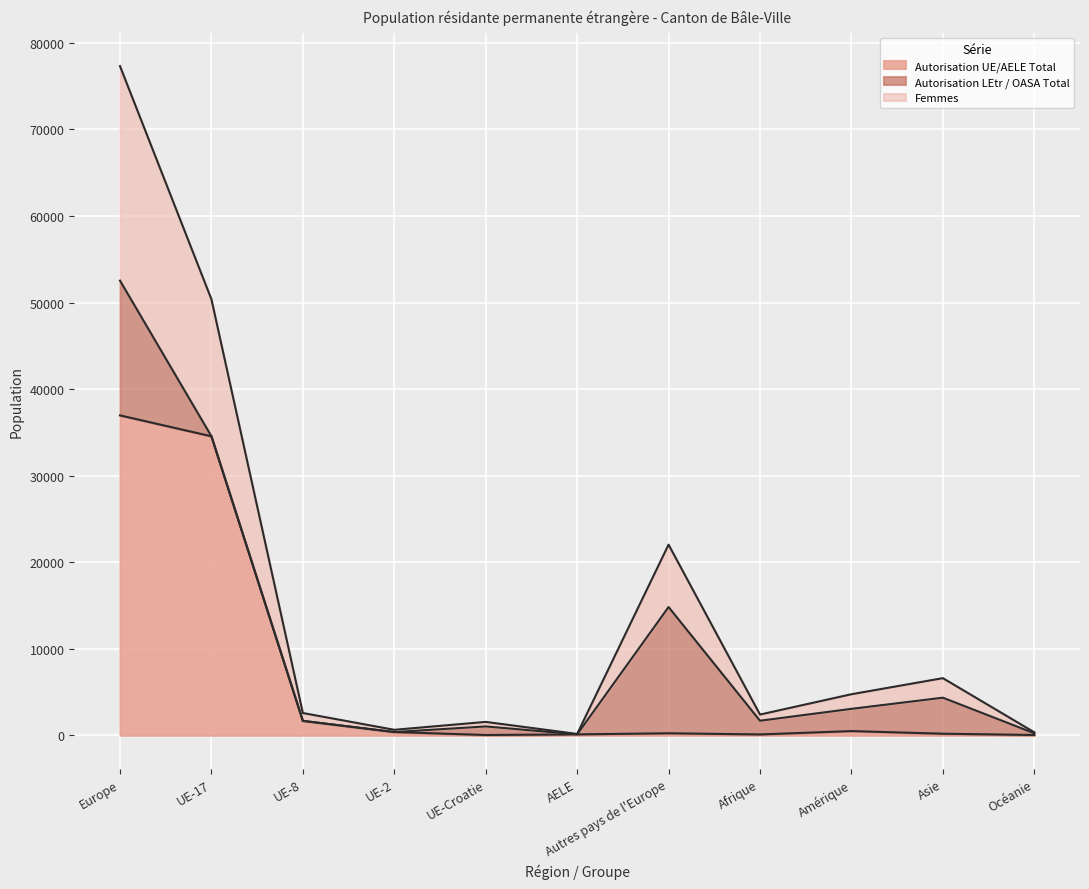

List the labels in order of Total population résidante permanente value, largest first.

Europe, UE-17, Autres pays de l'Europe, Asie, Amérique, Afrique, UE-8, UE-Croatie, UE-2, Océanie, AELE